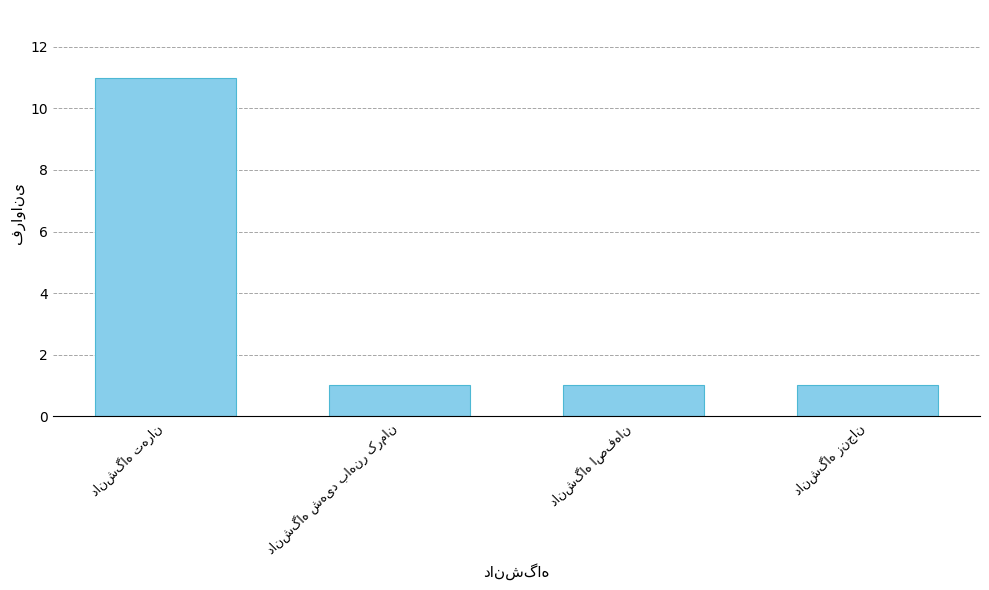

What is the value of the 2nd bar from the left?

1